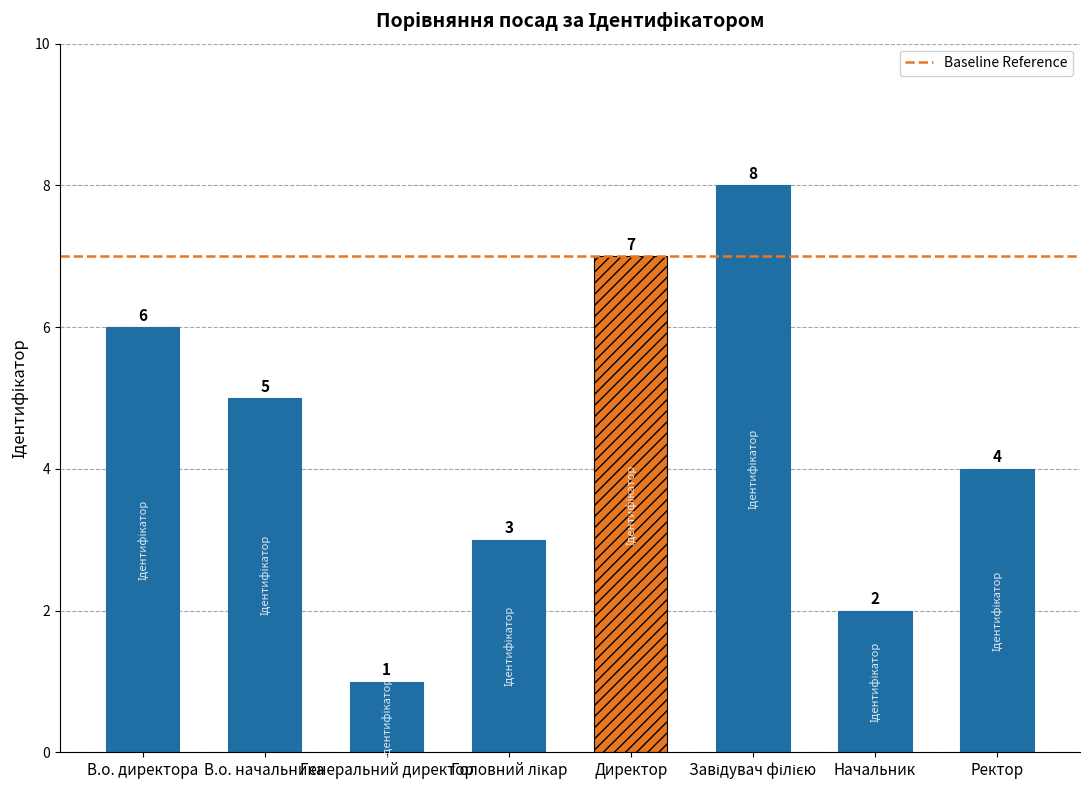

Which category has the lowest value across all series?

Генеральний директор